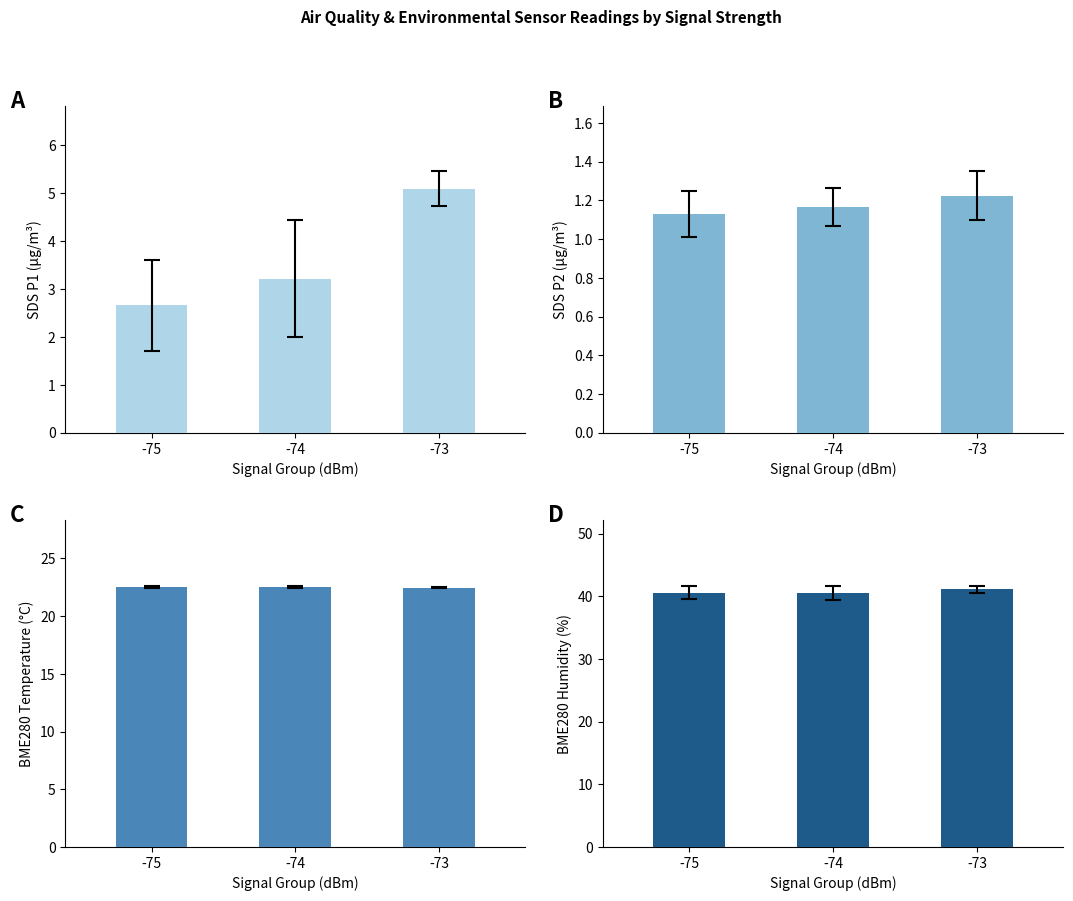

At which label does BME280 Temp reach its minimum?

-73